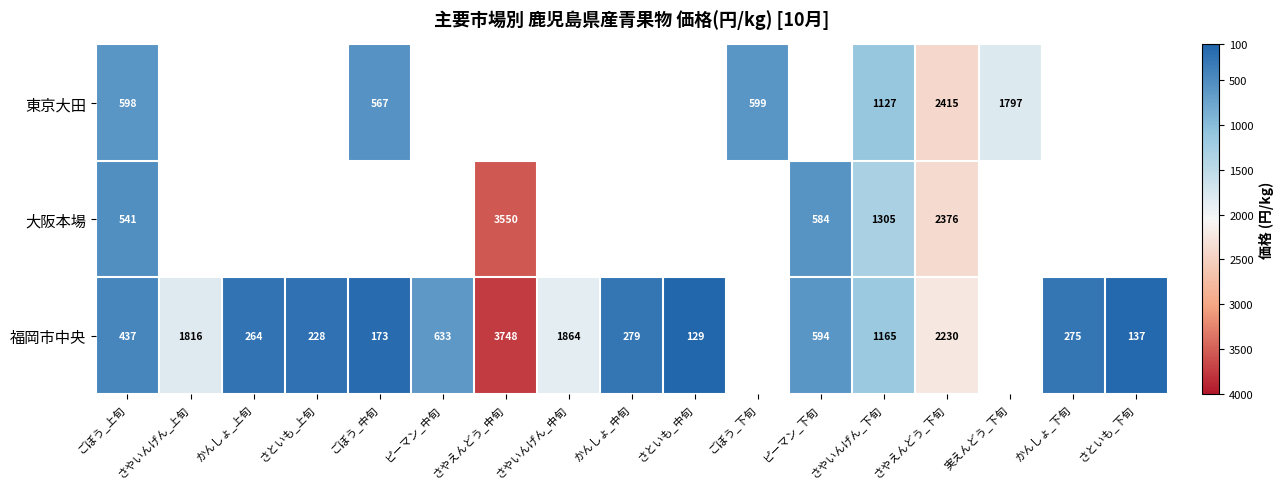

The 東京大田 series shows -1.0 at ごぼう_上旬. True or false?

False